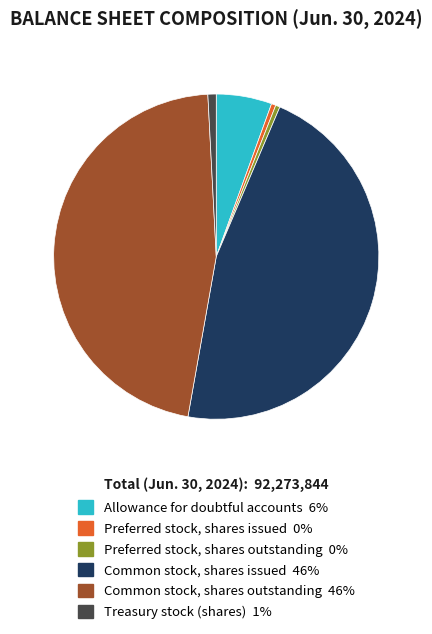

Does Preferred stock, shares outstanding account for over 50% of the chart?

No